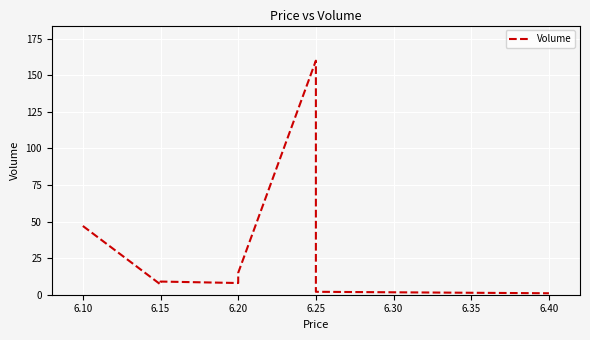

Read the value at 6.15, to the nearest 10.

10